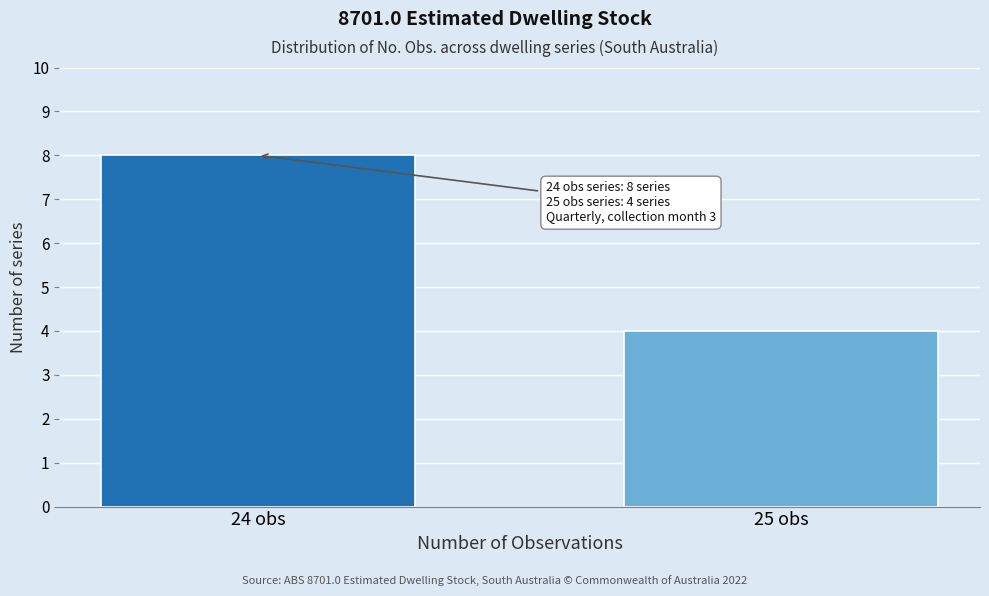

Reading left to right, extract all data points from this chart.

8	4